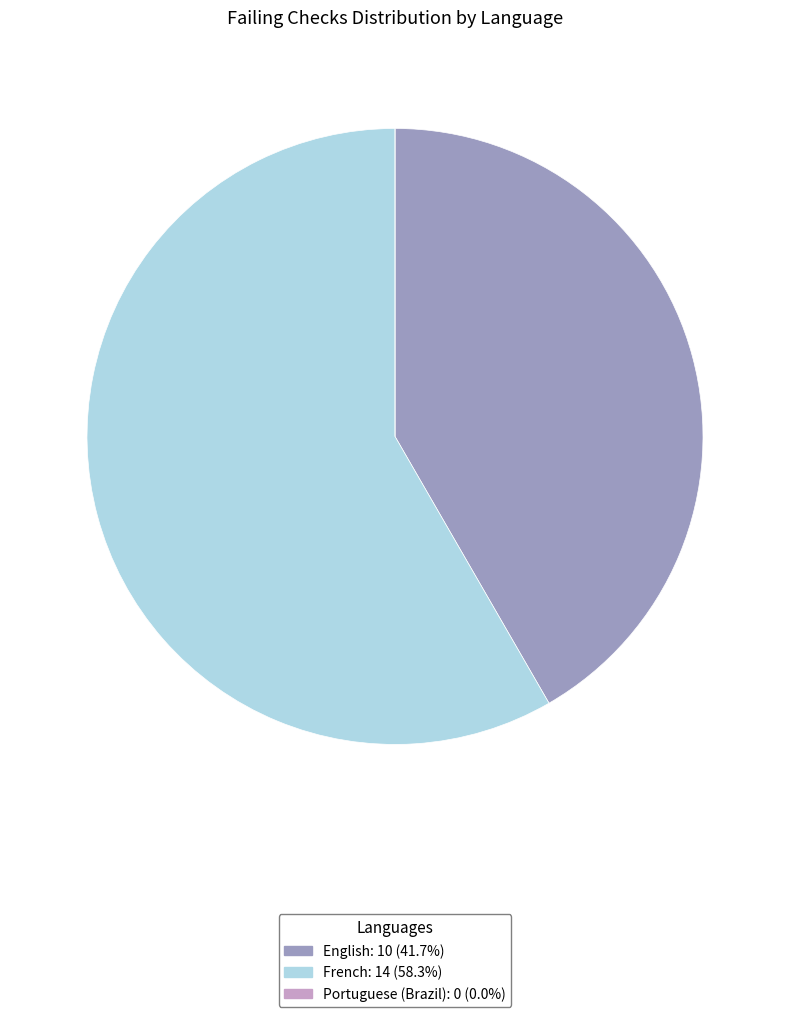

Is the sum of English and French greater than half?

Yes